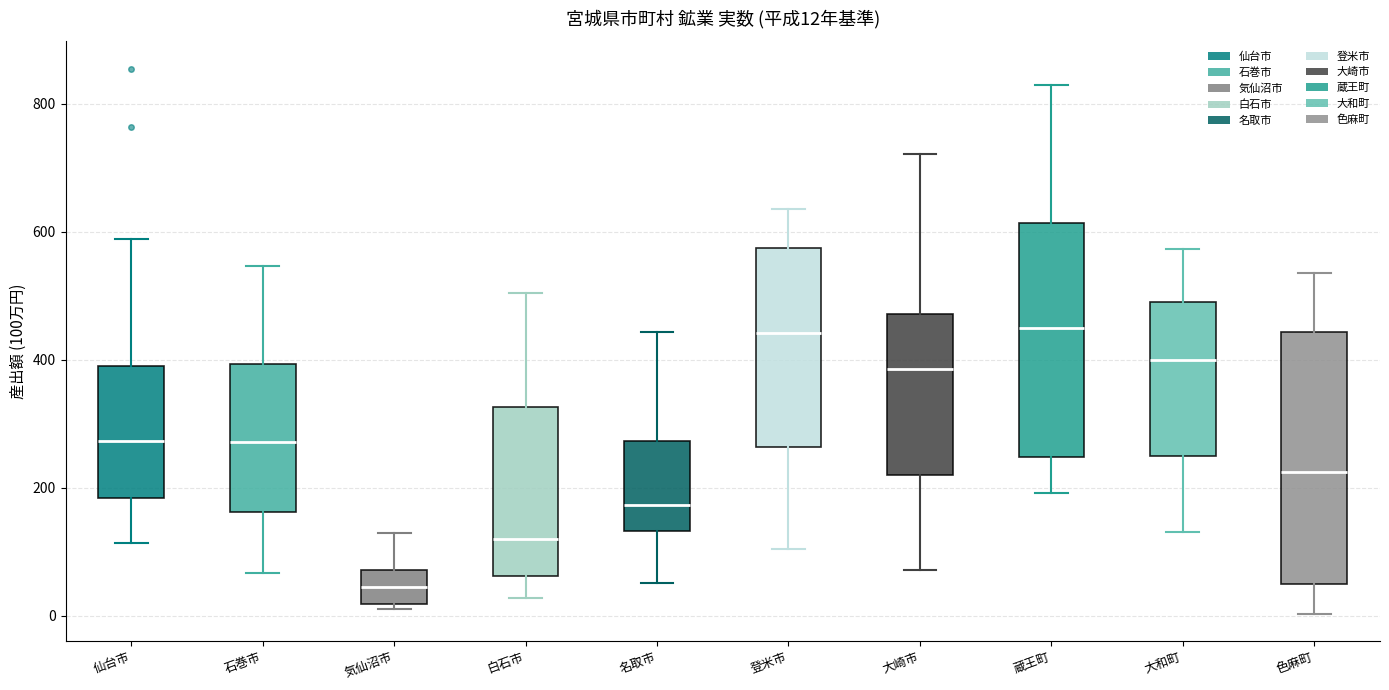

Which box is the tallest, from its lower edge to its upper edge?

色麻町